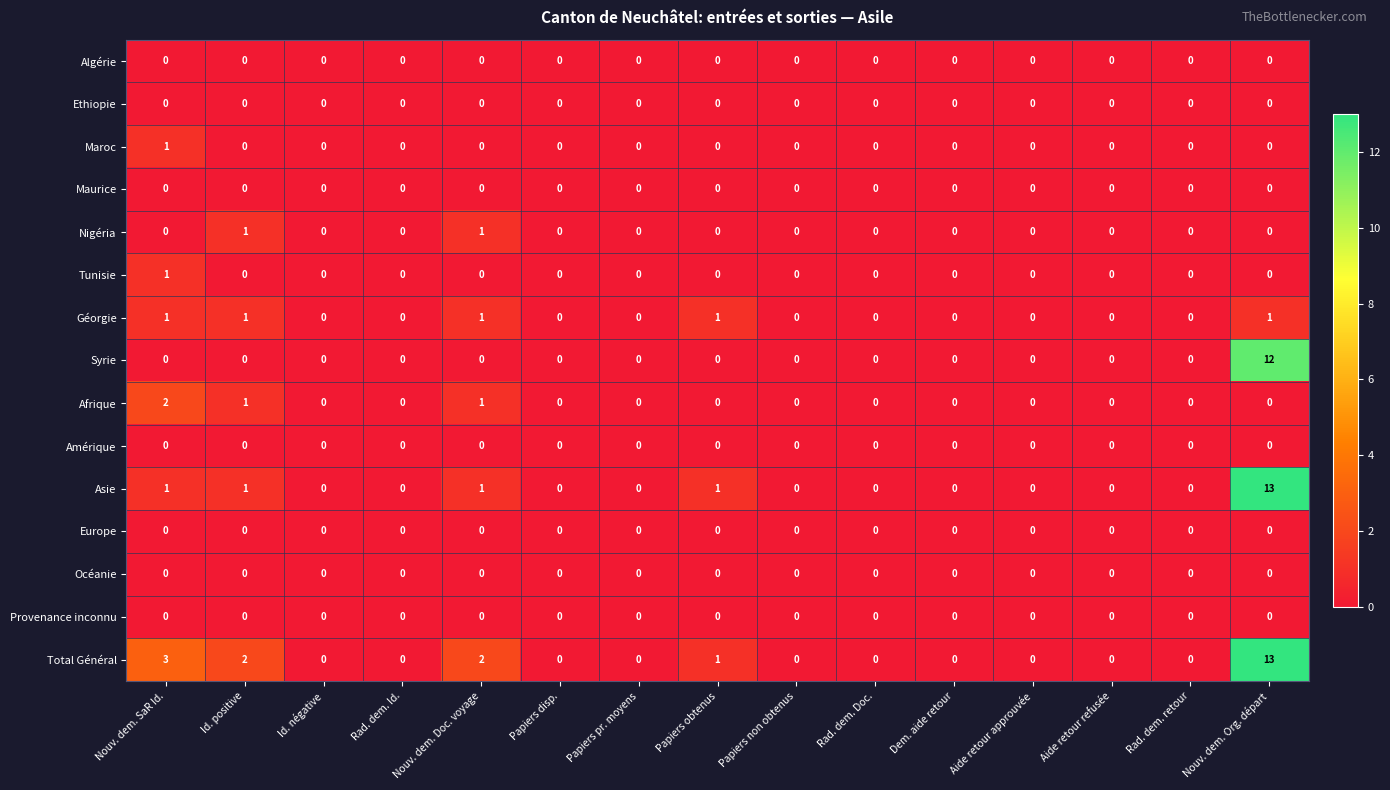

What is the maximum value shown in the chart?

13